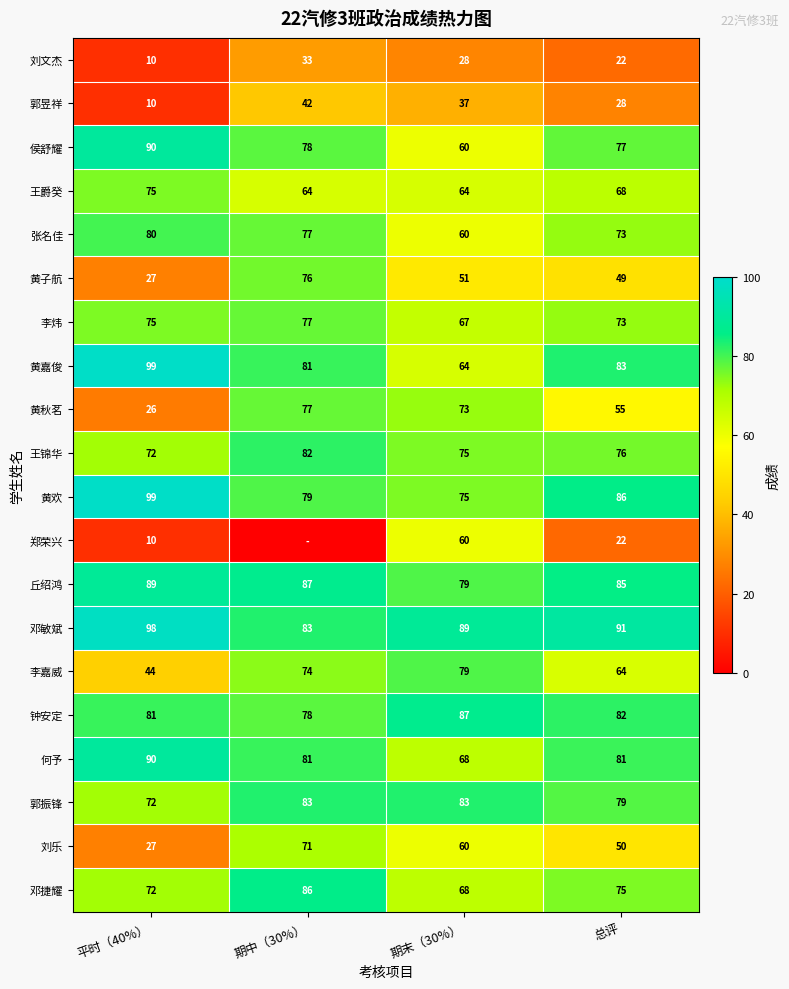

True or false: 李嘉威 has a value of 75 at 平时（40%）.

False